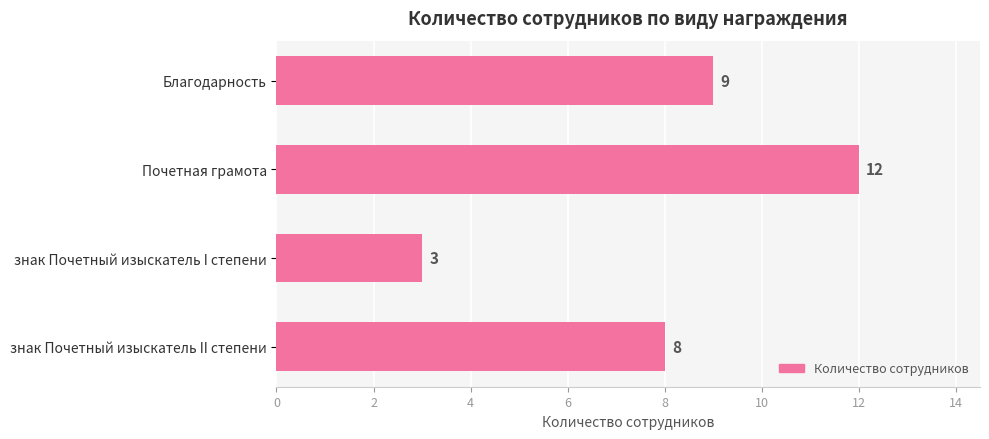

How many data points are less than 9?

2